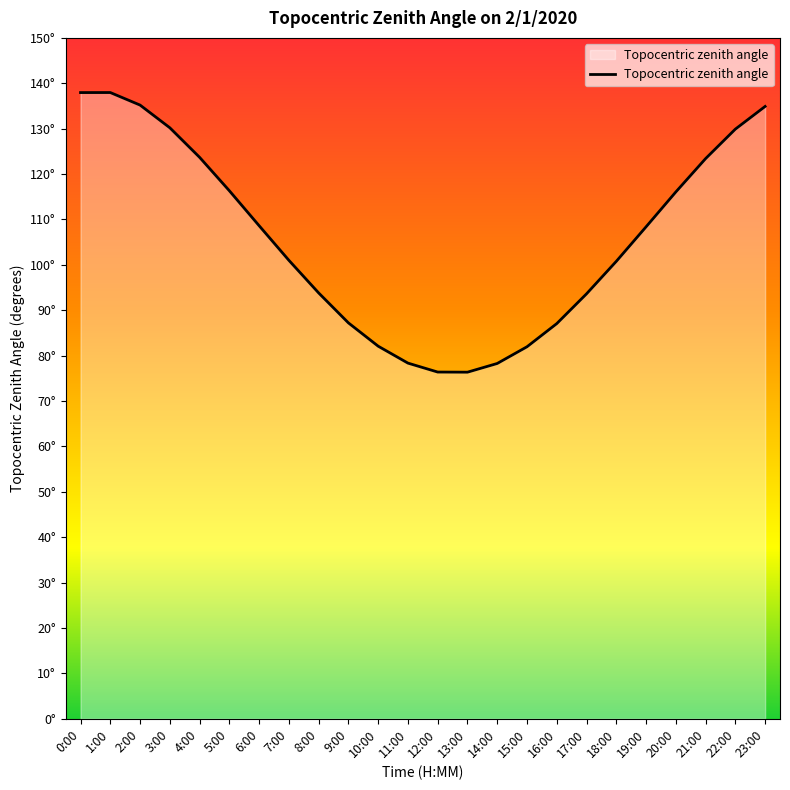

What position from the right is 20:00?

4